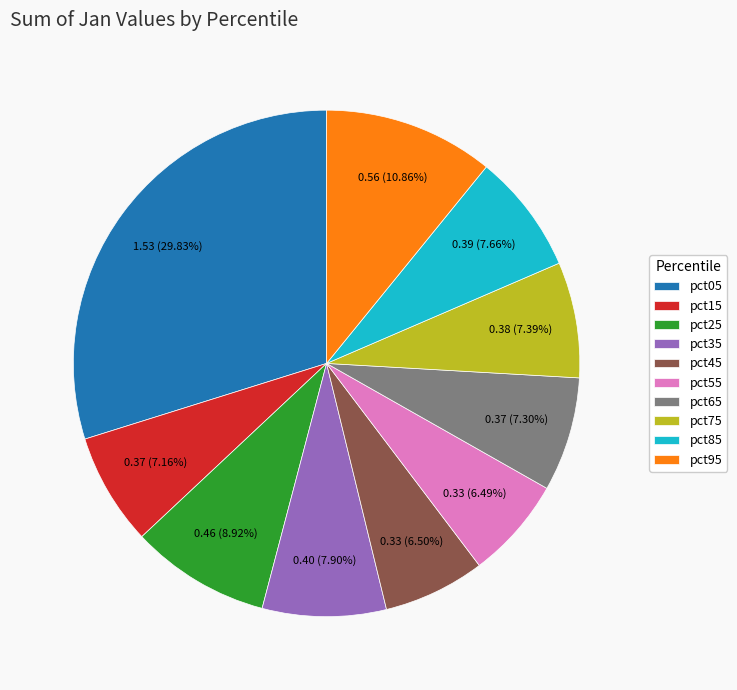

How many slices are in this pie chart?

10